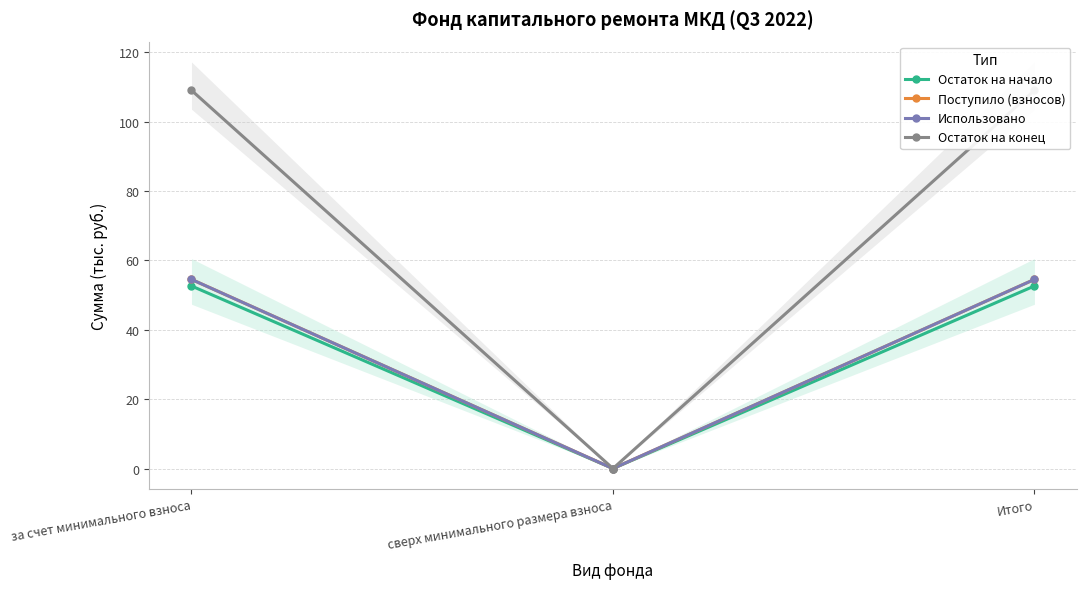

At which category is the sum across all series the highest?

за счет минимального взноса